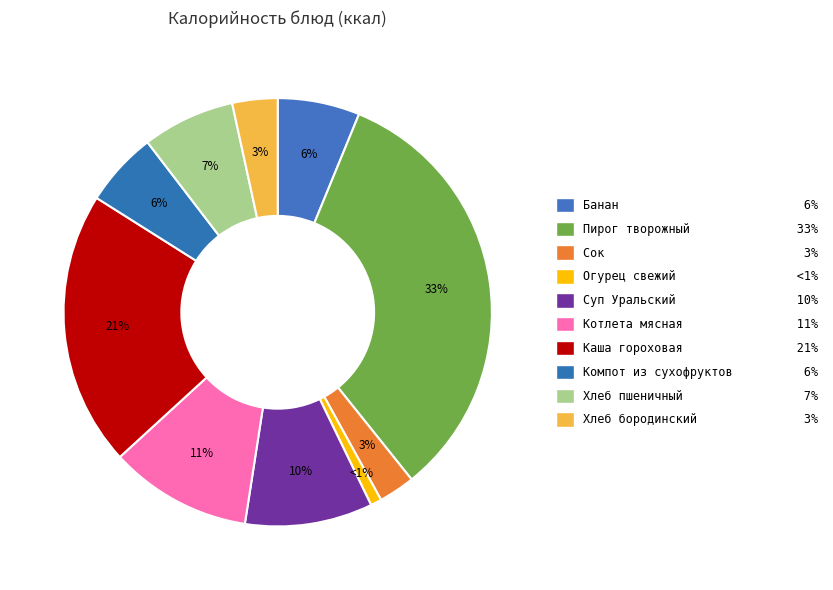

How many slices are in this pie chart?

10